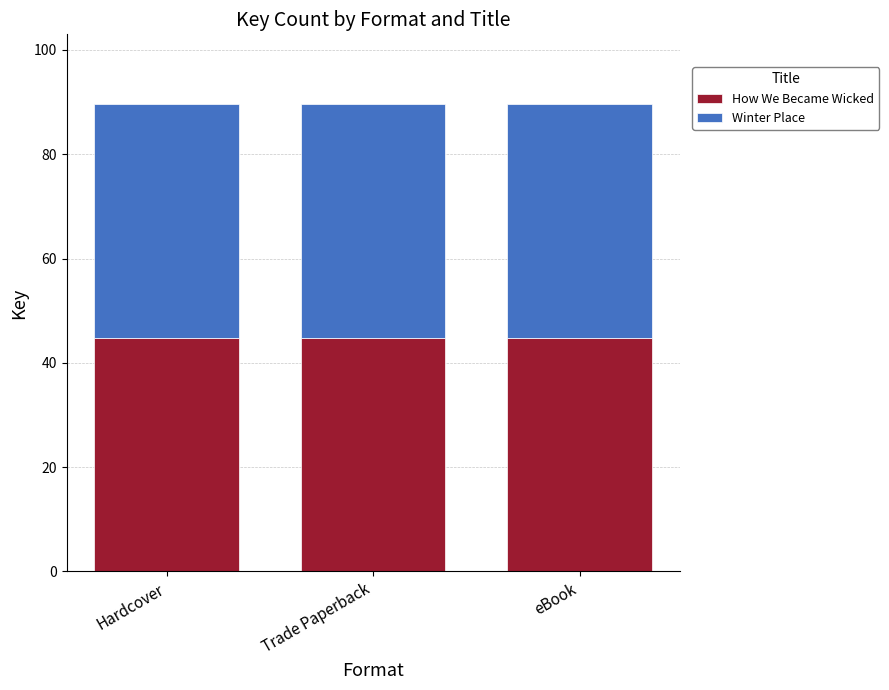

What is the total value across all series at eBook?

89.6